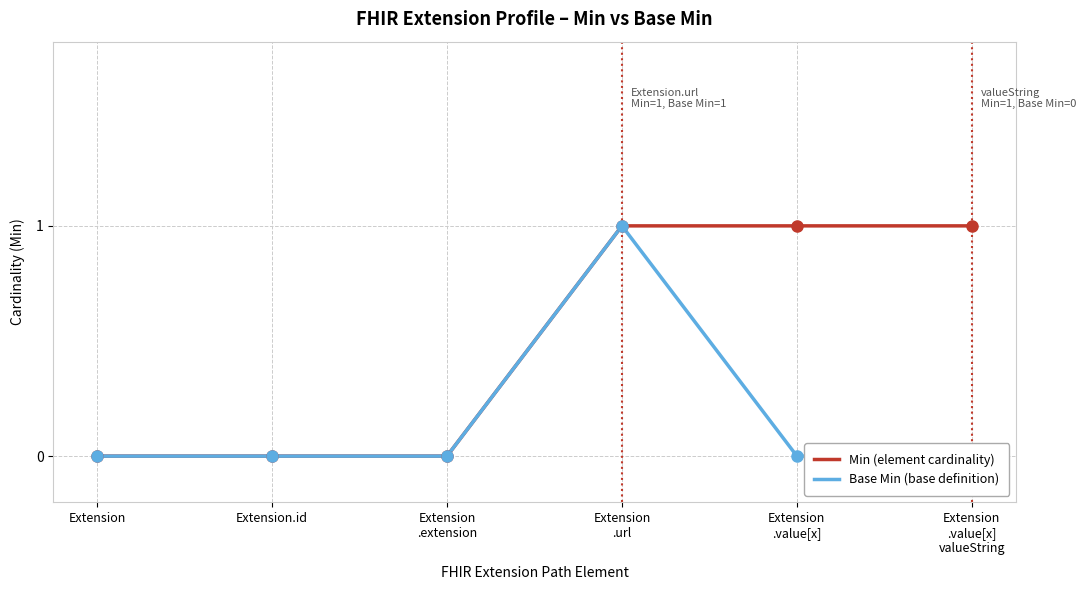

The value of Base Min (base definition) at Extension
.url is 1. True or false?

True